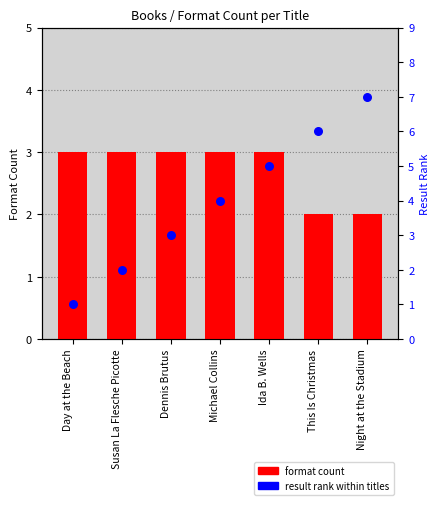

What is the total value across all series at Susan La Flesche Picotte?

5